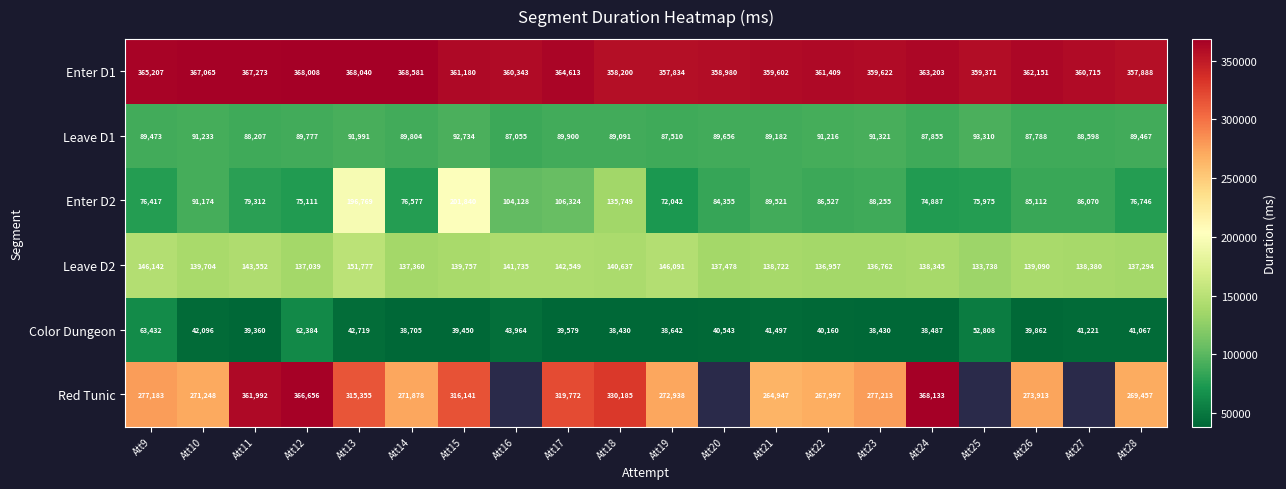

How many data points in Leave D1 are less than 89656?

10